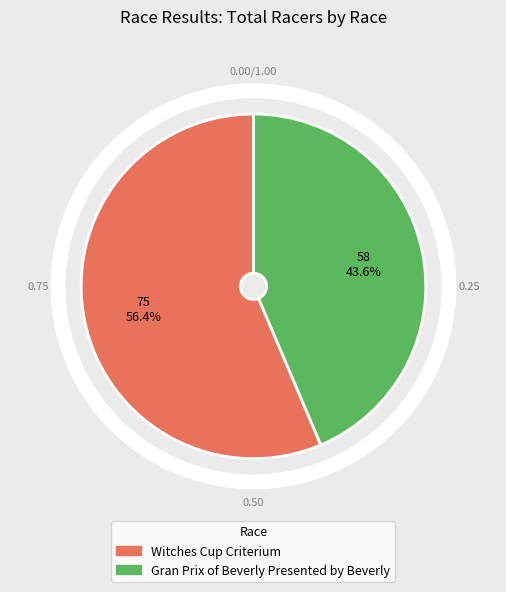

Which category has the biggest portion of the pie?

Witches Cup Criterium